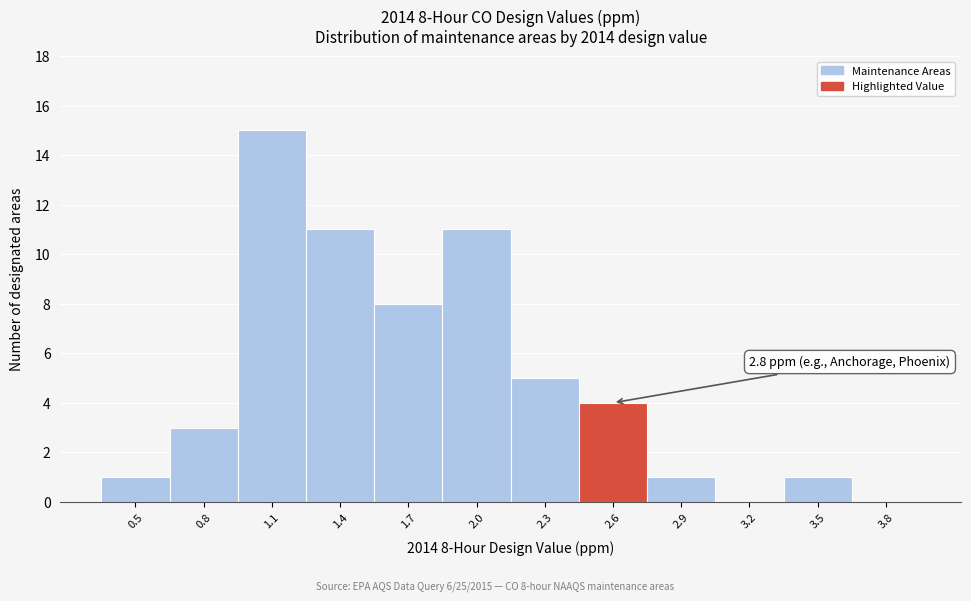

Reading left to right, transcribe all the data shown in this chart.

0.5=1	0.8=3	1.1=15	1.4=11	1.7=8	2.0=11	2.3=5	2.6=4	2.9=1	3.2=0	3.5=1	3.8=0